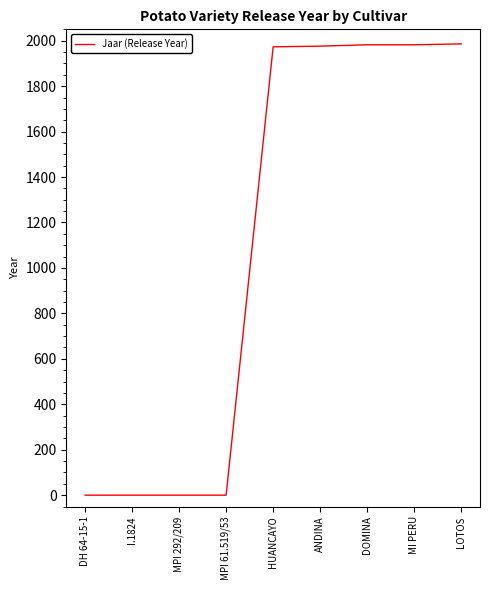

Is it true that the value at MPI 61.519/53 is 1176?

False